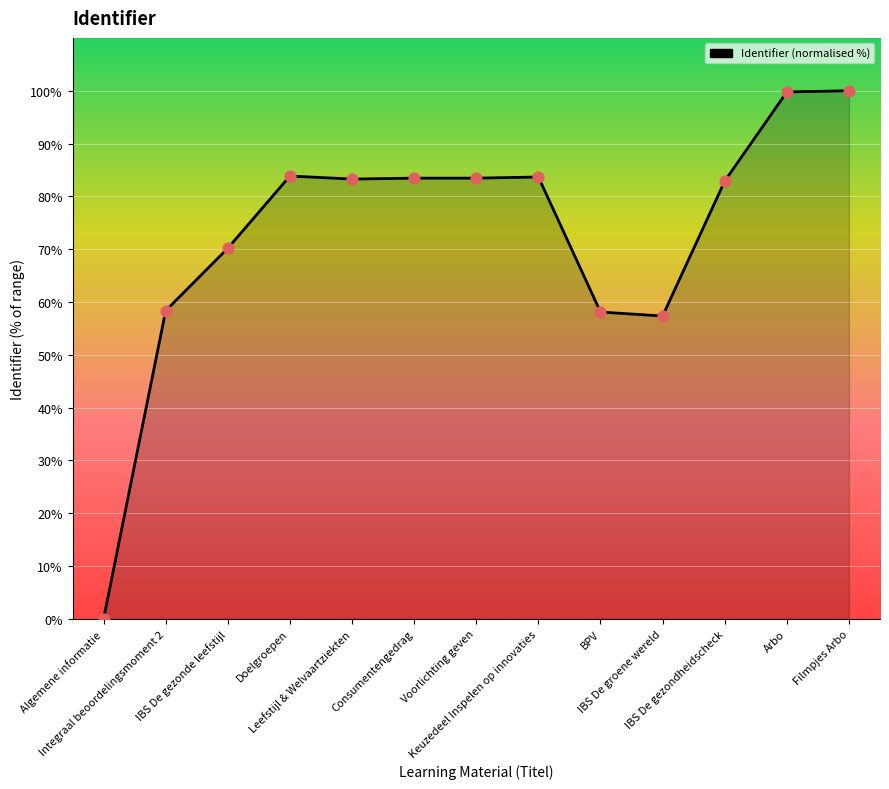

What is the ratio of the value at Doelgroepen to the value at IBS De gezonde leefstijl?

1.2